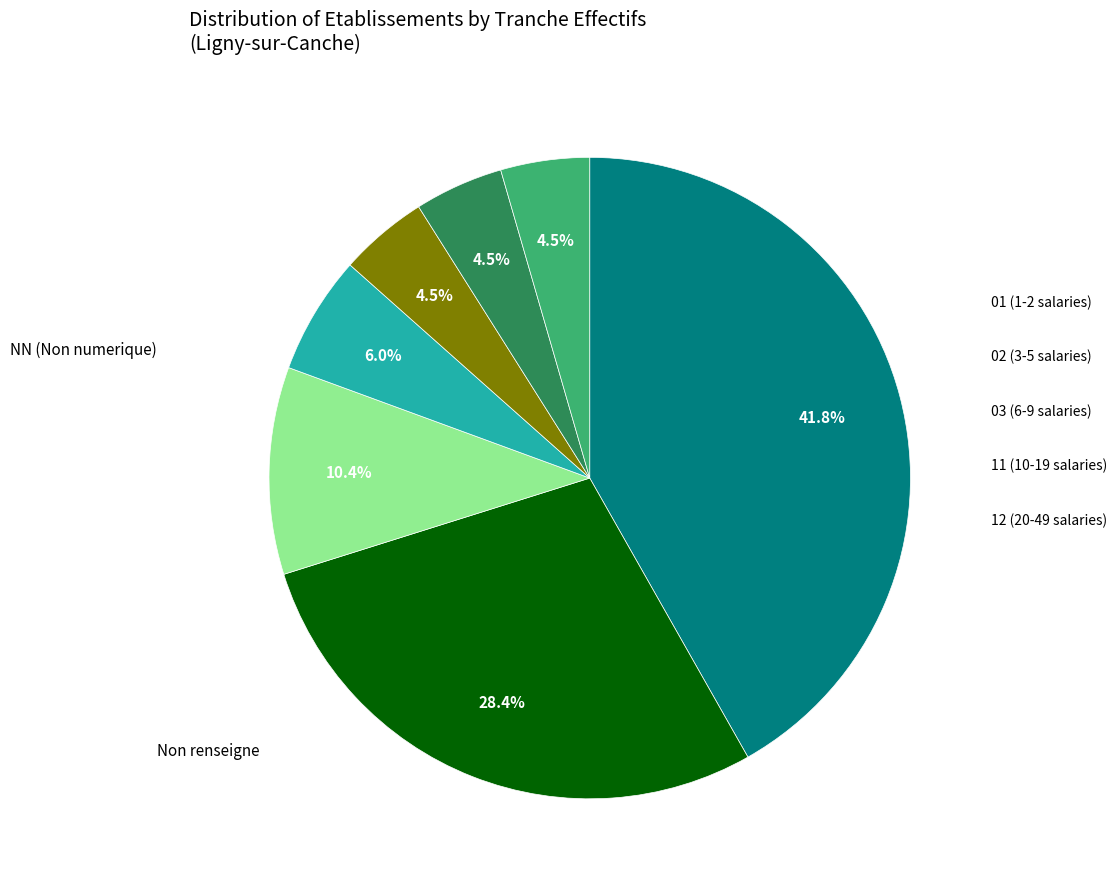

Is there any slice that represents more than half of the pie?

No